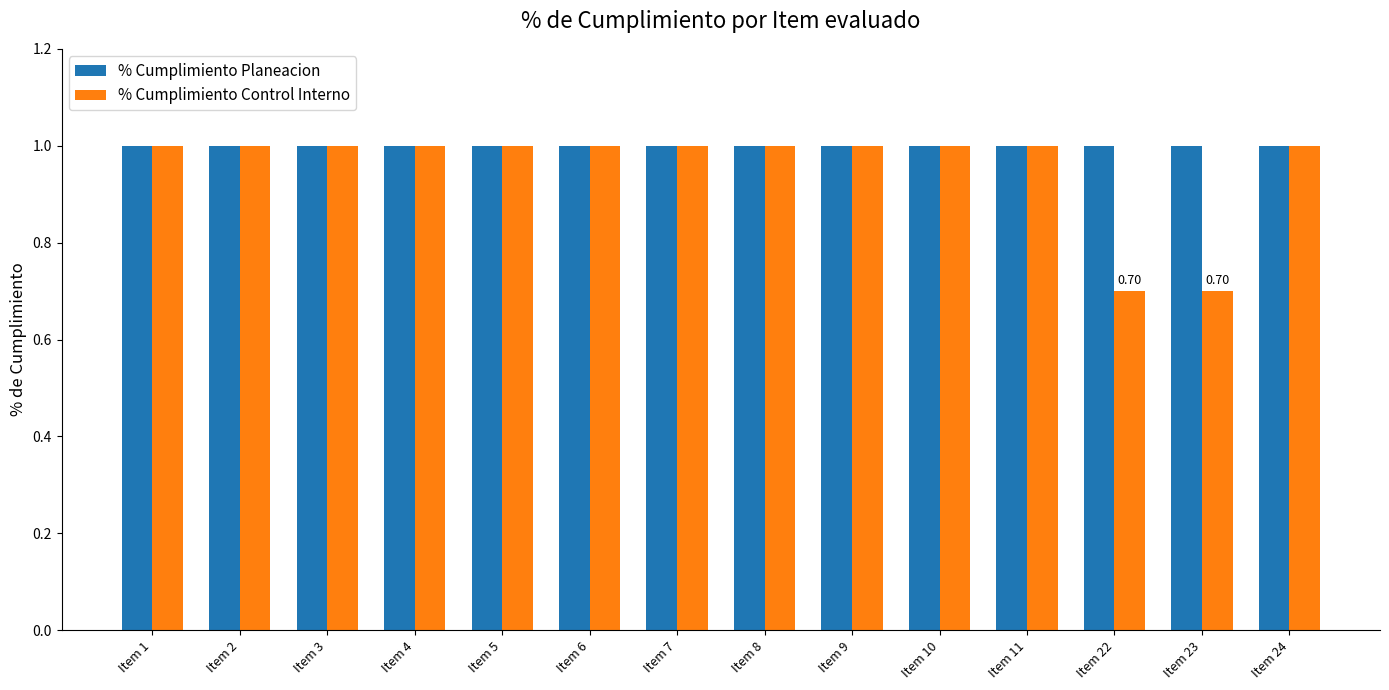

How many data points does each series have?

14